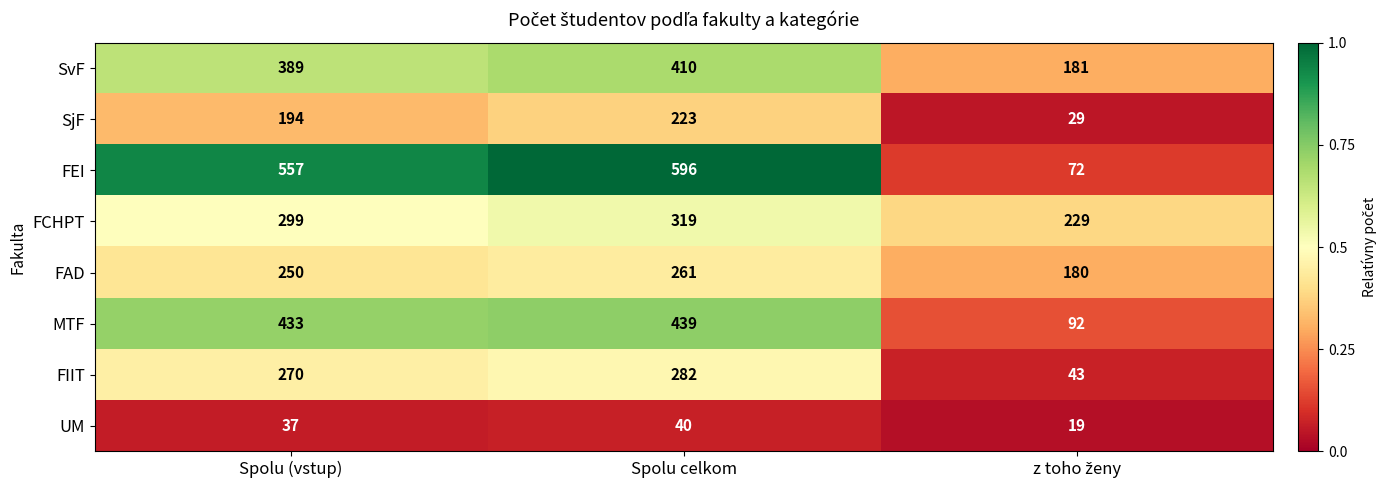

The value of UM at Spolu (vstup) is 54. True or false?

False